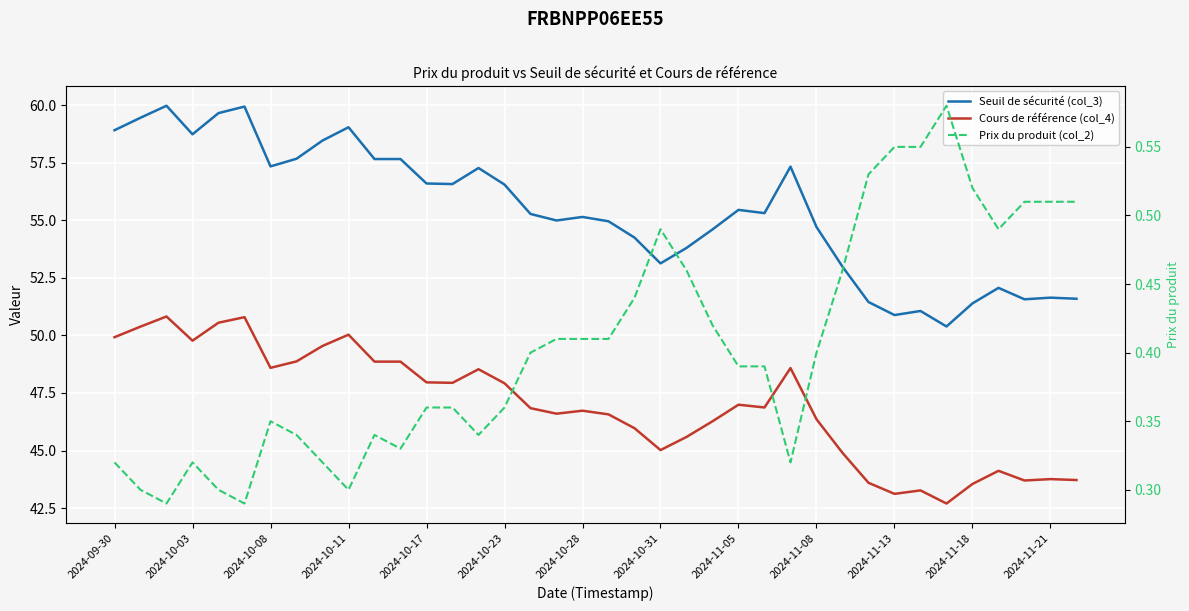

What is the difference between the maximum and second lowest values in the Seuil de sécurité (col_3) series?

9.1